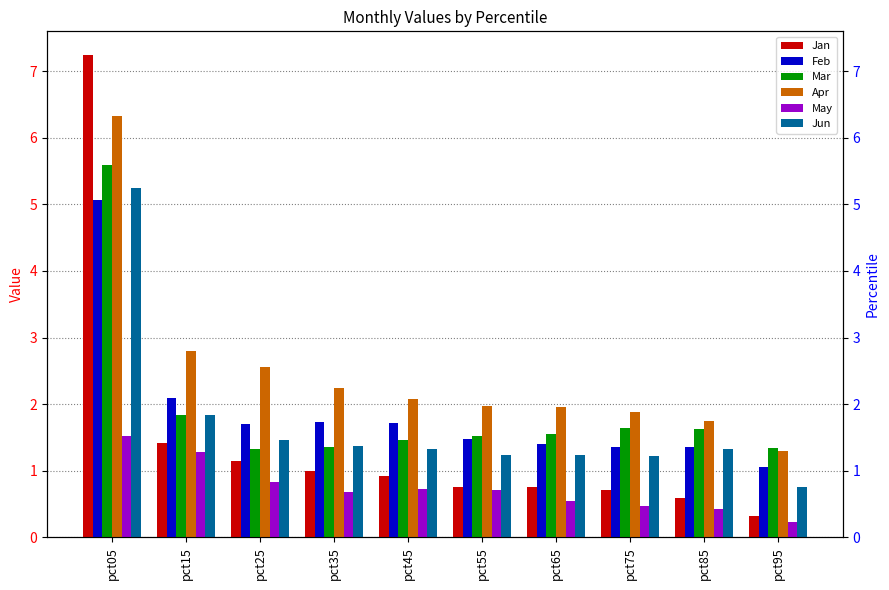

Reading left to right, list all the values displayed in this chart.

Jan: 7.2	1.4	1.1	1.0	0.9	0.8	0.8	0.7	0.6	0.3
Feb: 5.1	2.1	1.7	1.7	1.7	1.5	1.4	1.4	1.3	1.1
Mar: 5.6	1.8	1.3	1.4	1.5	1.5	1.6	1.6	1.6	1.3
Apr: 6.3	2.8	2.6	2.2	2.1	2.0	2.0	1.9	1.7	1.3
May: 1.5	1.3	0.8	0.7	0.7	0.7	0.5	0.5	0.4	0.2
Jun: 5.3	1.8	1.5	1.4	1.3	1.2	1.2	1.2	1.3	0.8